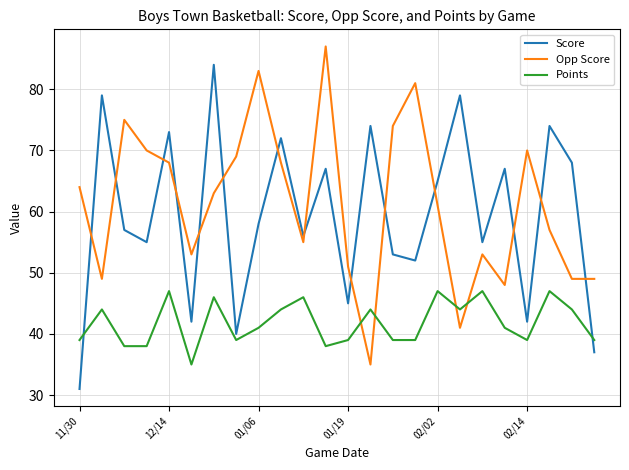

Does the chart have visible grid lines?

Yes